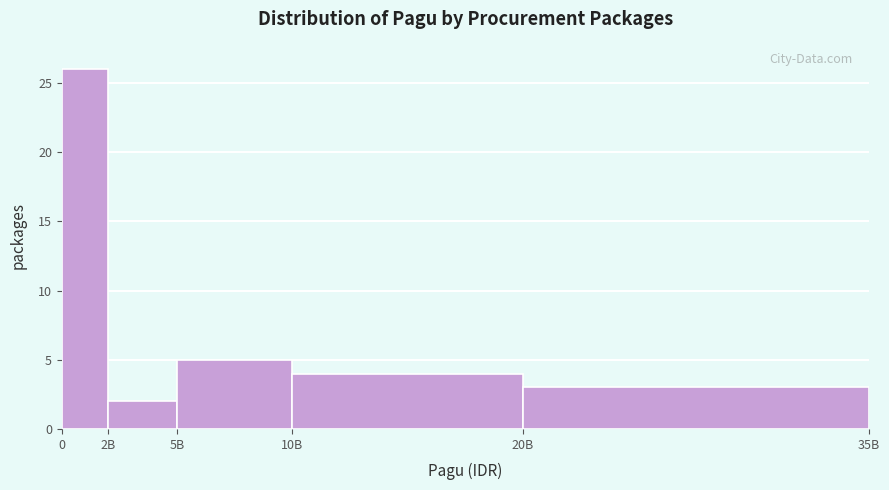

Reading left to right, extract all data points from this chart.

26	2	5	4	3